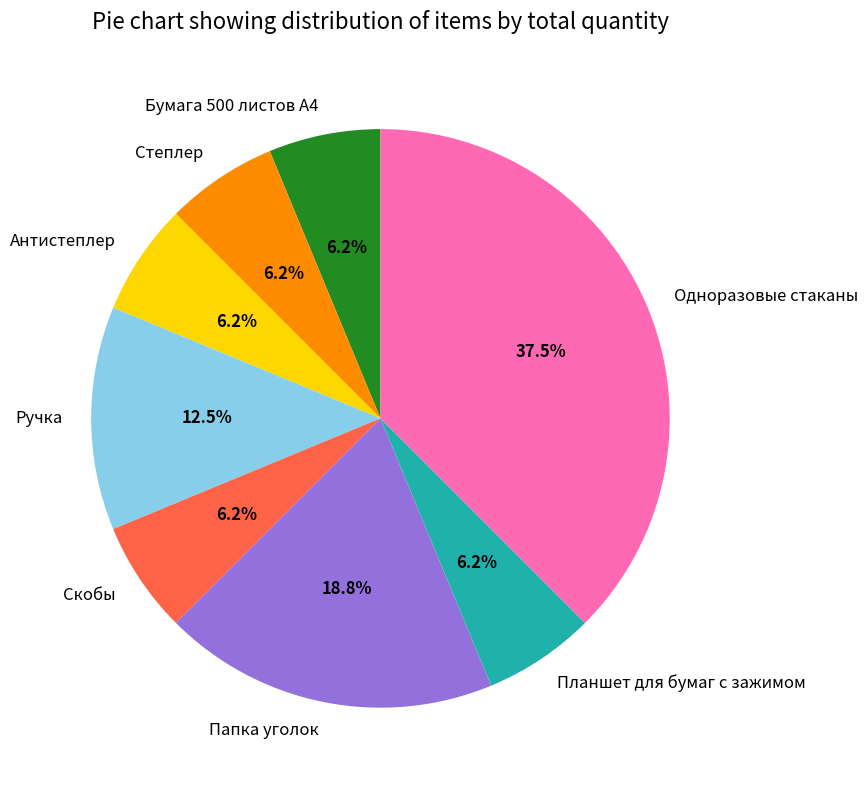

How many slices are in this pie chart?

8